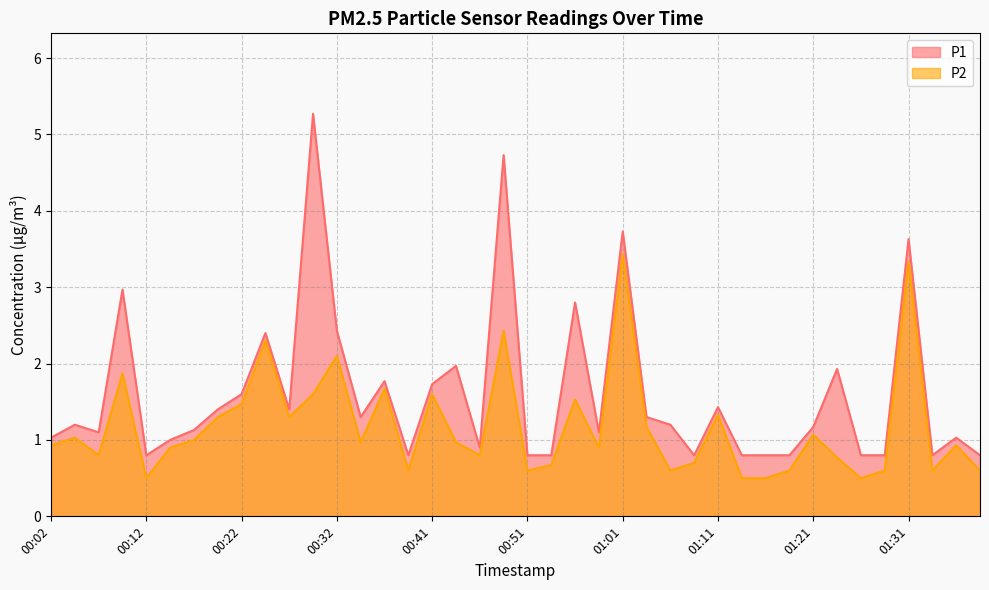

How many interior local peaks does the P2 series have?

13